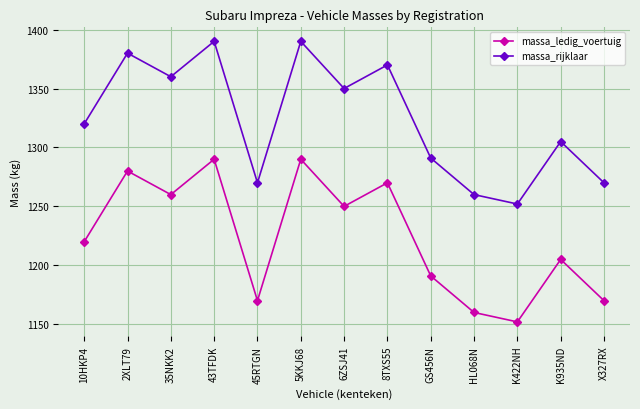

True or false: massa_rijklaar and massa_ledig_voertuig cross at least once.

False